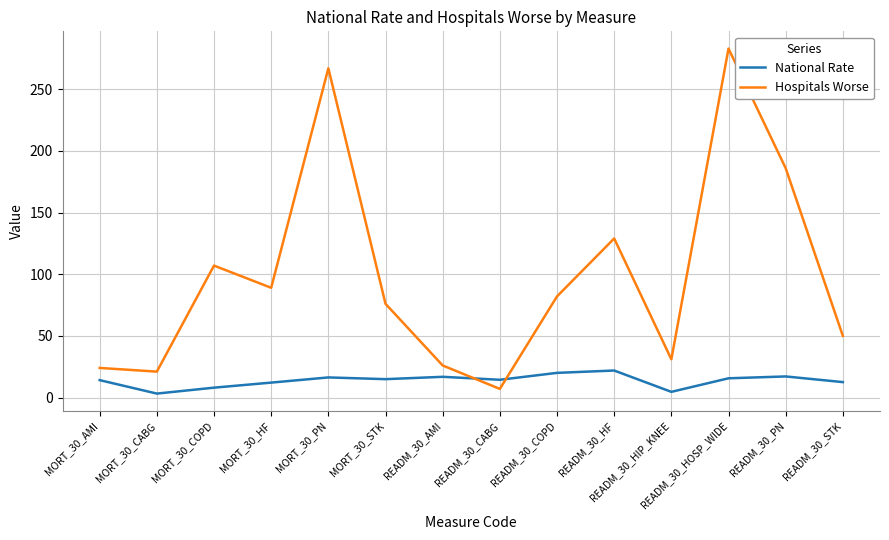

At which category is the sum across all series the highest?

READM_30_HOSP_WIDE